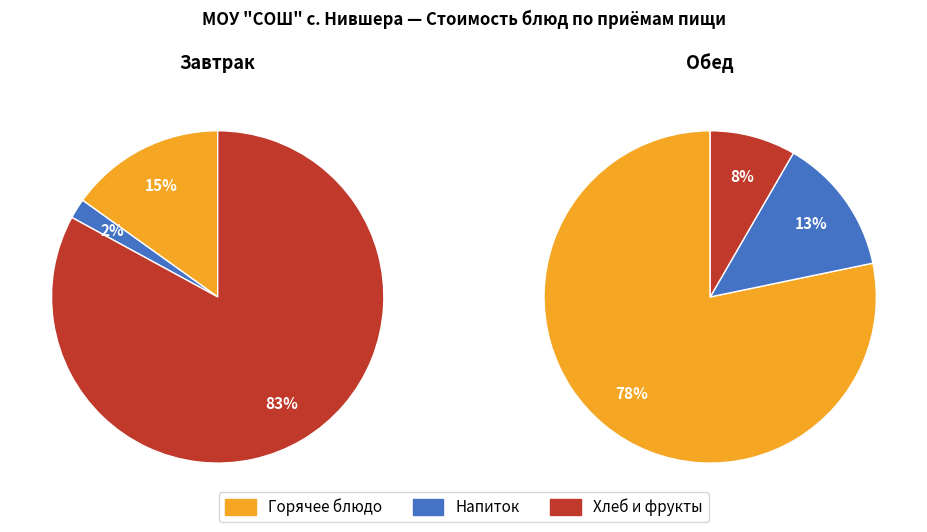

The Птица тушенная slice represents 13% of the pie. True or false?

False